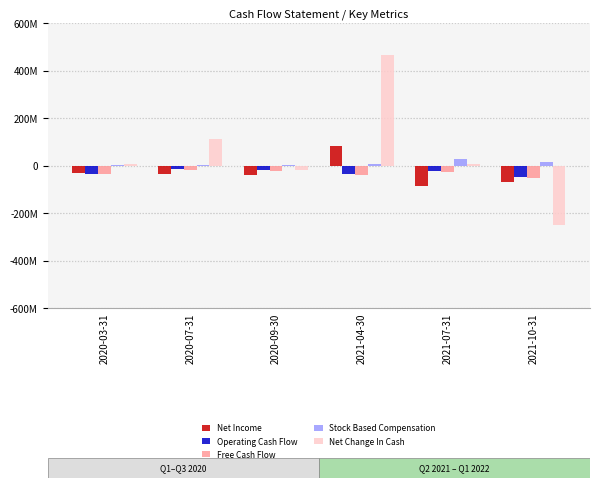

What is the label of the 1st bar from the left?

2020-03-31